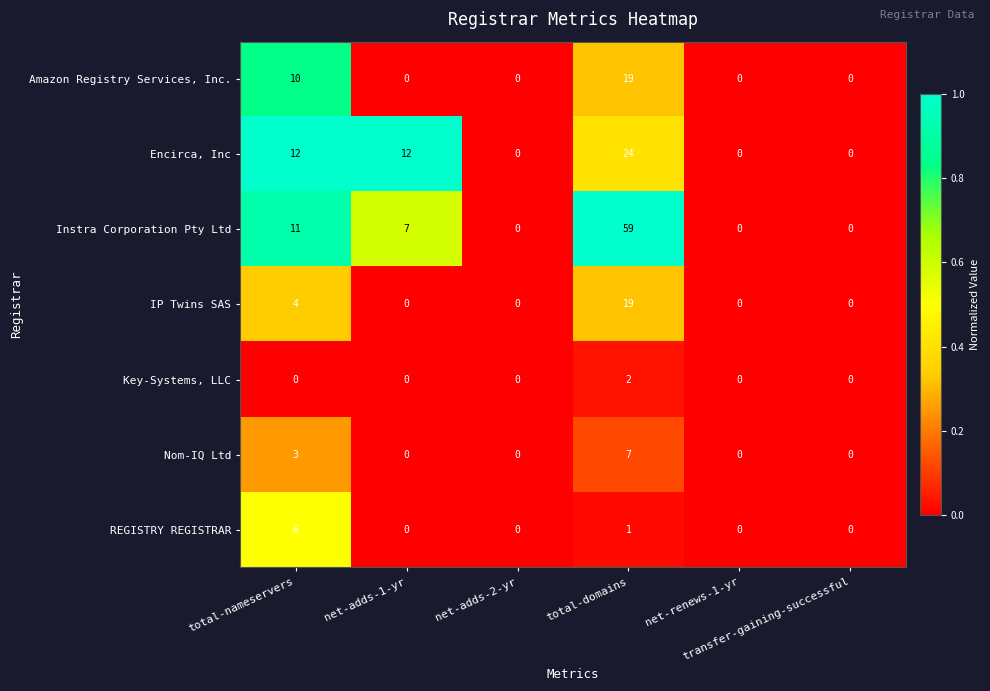

What is the average value of the IP Twins SAS series?

4